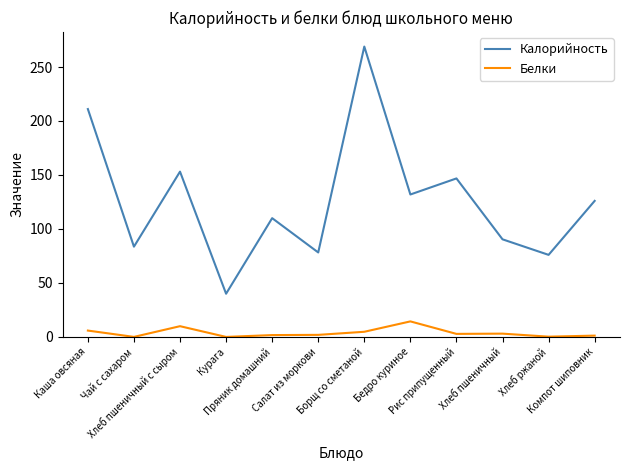

What is the highest value of the Белки series?

14.4